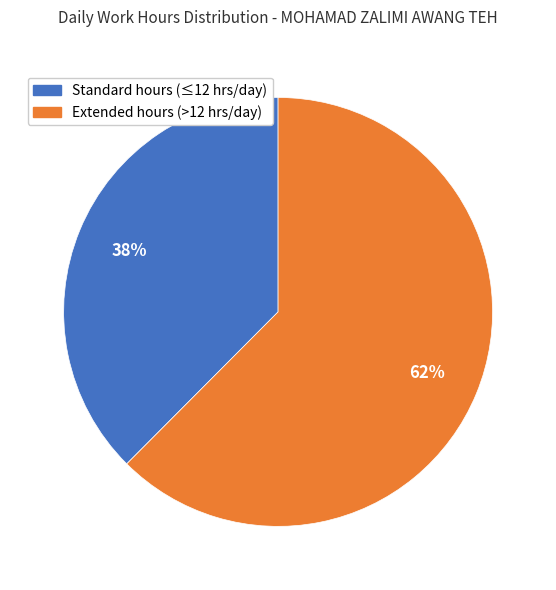

Is there any slice that represents more than half of the pie?

Yes